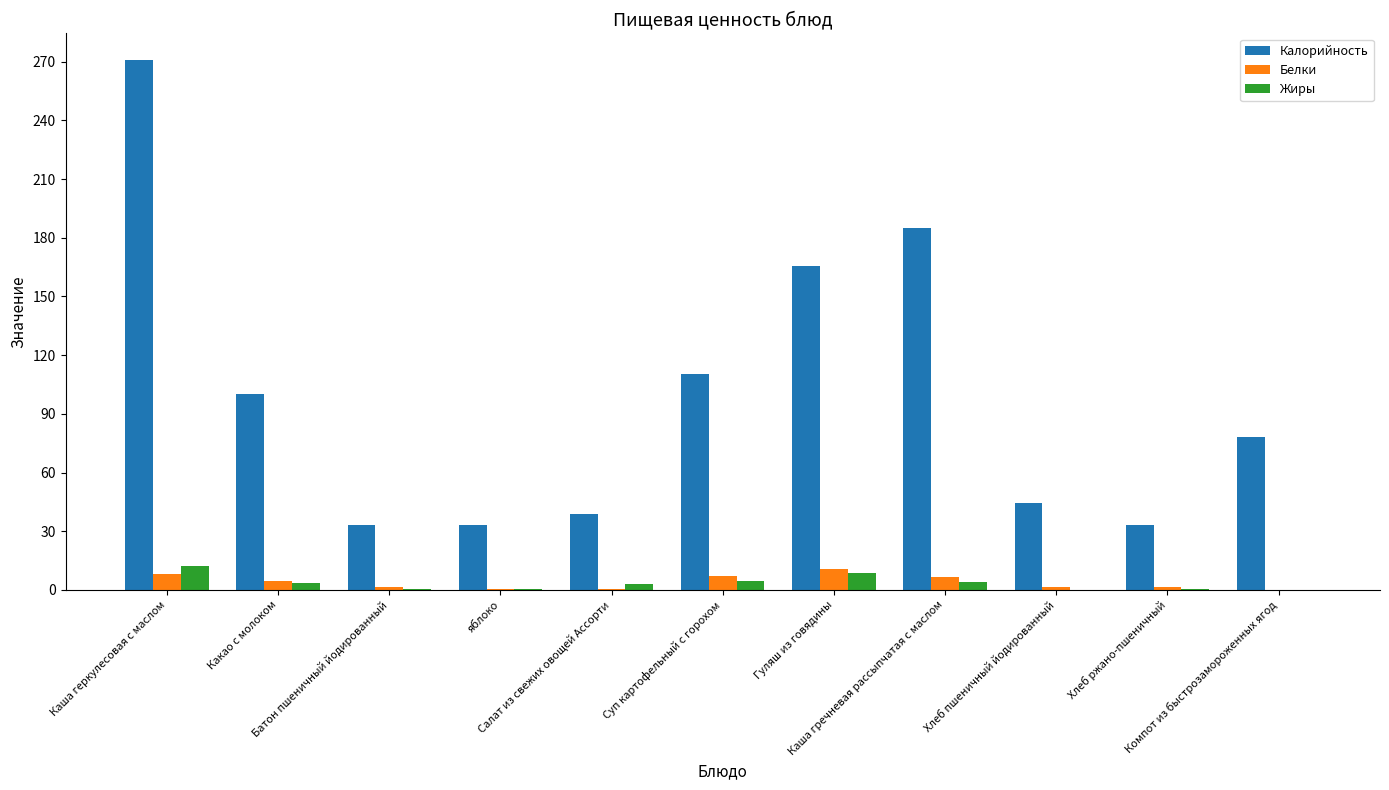

What is the sum of all Калорийность values?

1093.5